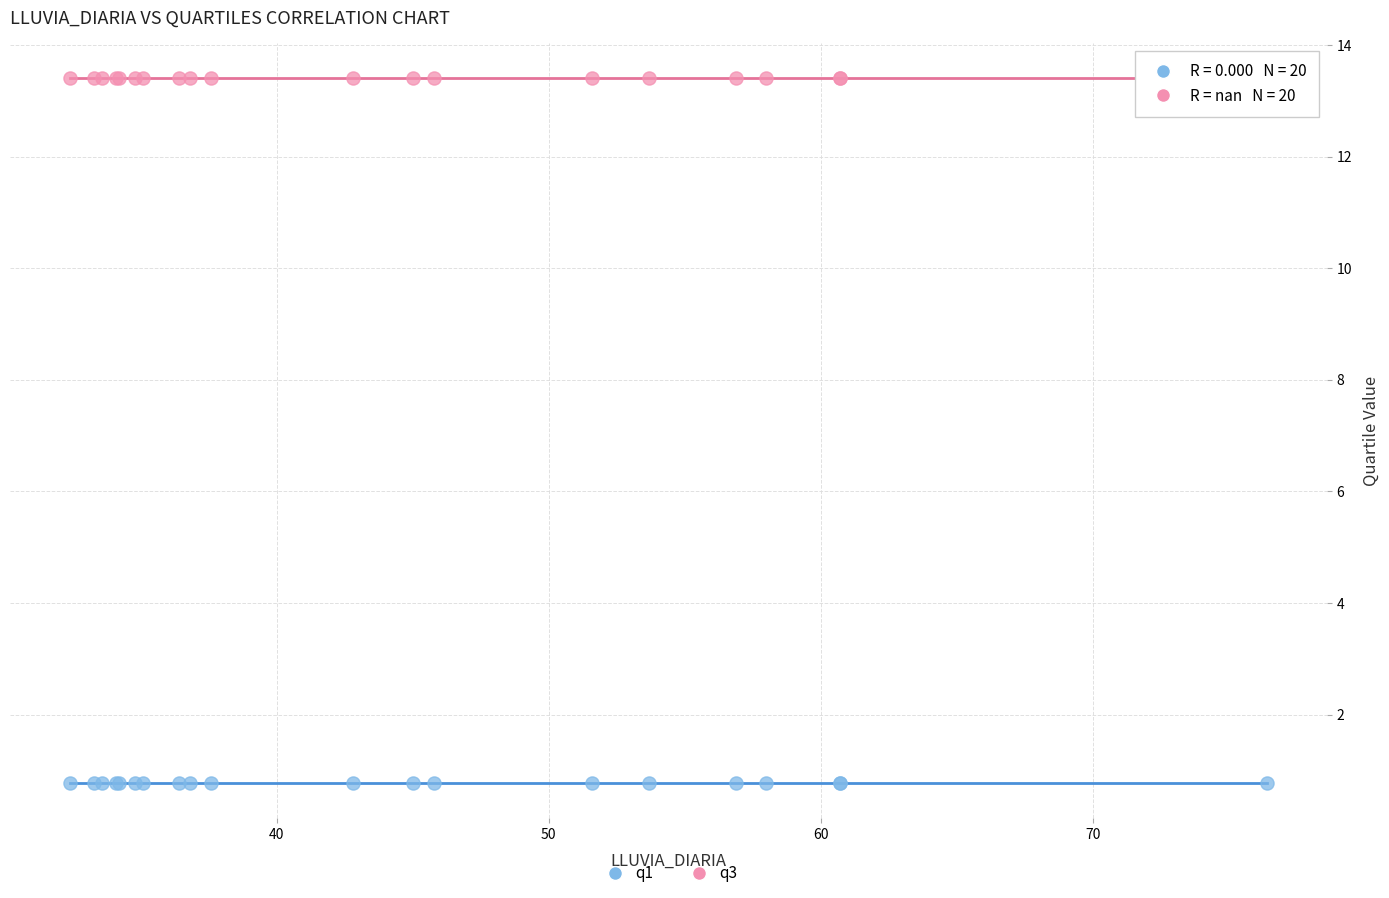

Which series contains the lowest Y value?

q1